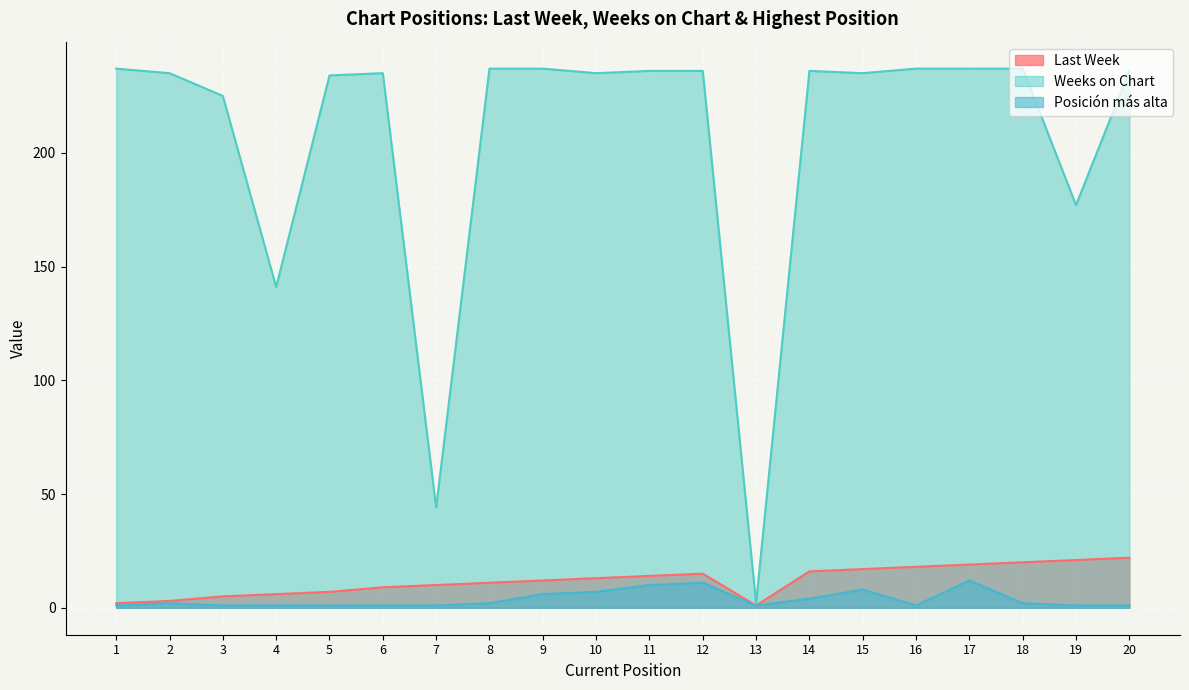

What is the difference between the maximum and second lowest values in the Last Week series?

20